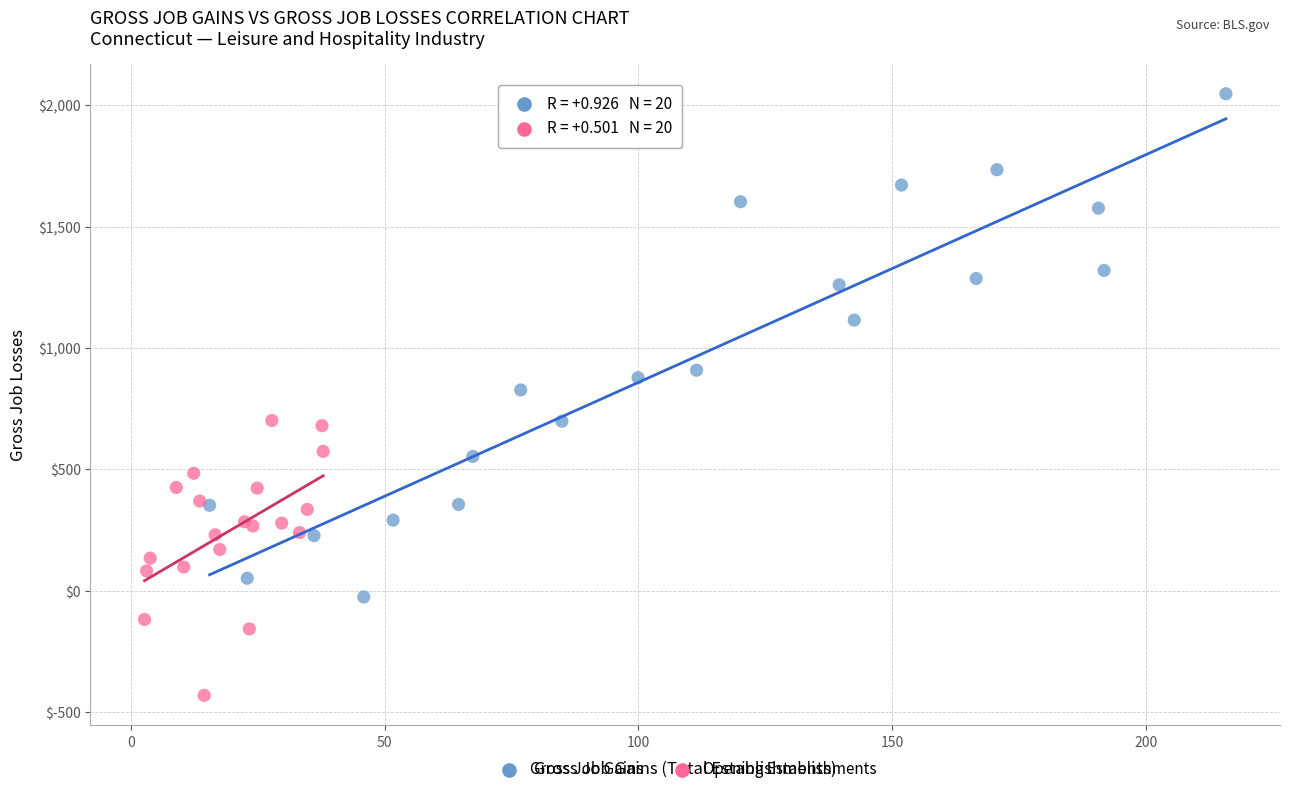

Which series contains the lowest Y value?

Opening Establishments